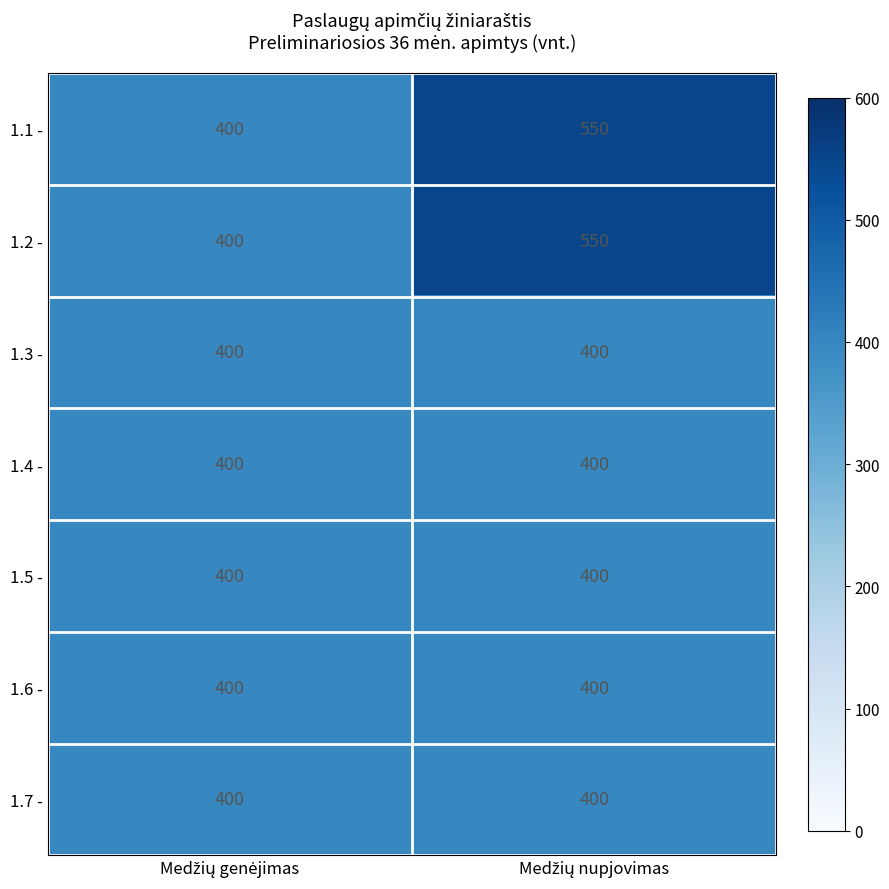

What is the average value of the 1.2 - series?

475